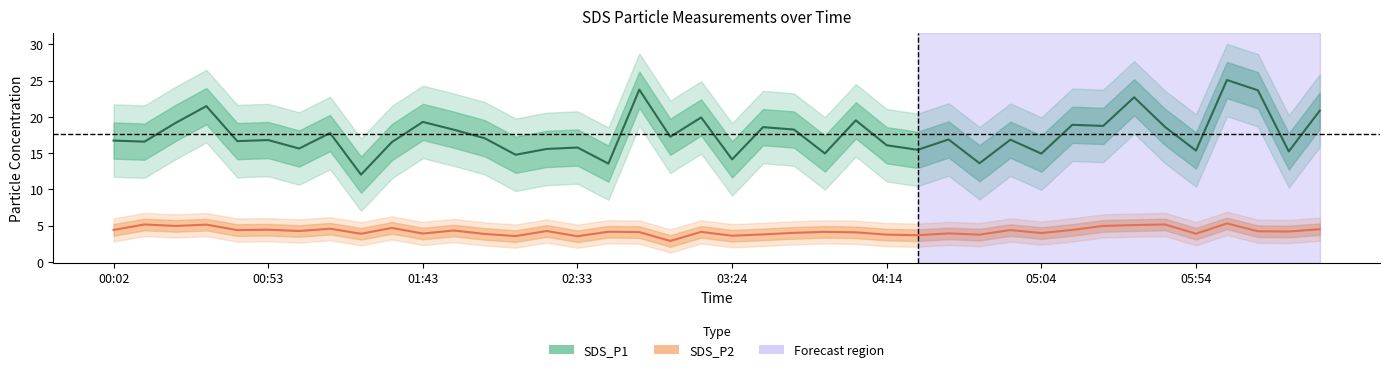

Is the value of SDS_P2 at 9 greater than the value of SDS_P1 at 16?

No